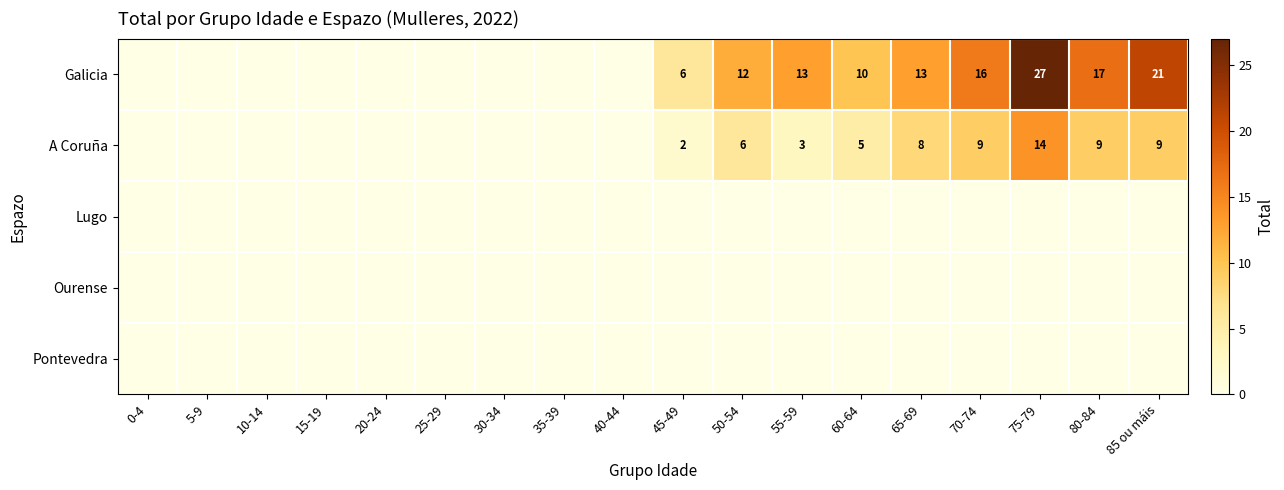

True or false: A Coruña has a value of 9 at 80-84.

True